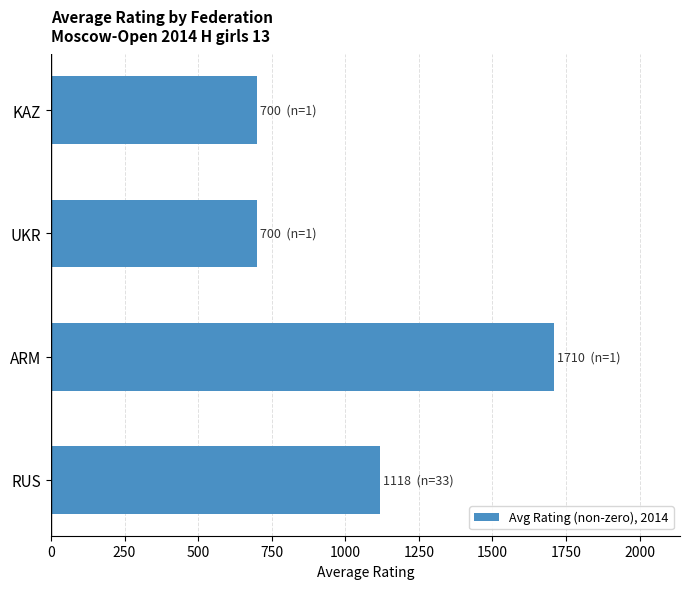

Reading bottom to top, list all the values displayed in this chart.

RUS=1118	ARM=1710	UKR=700	KAZ=700